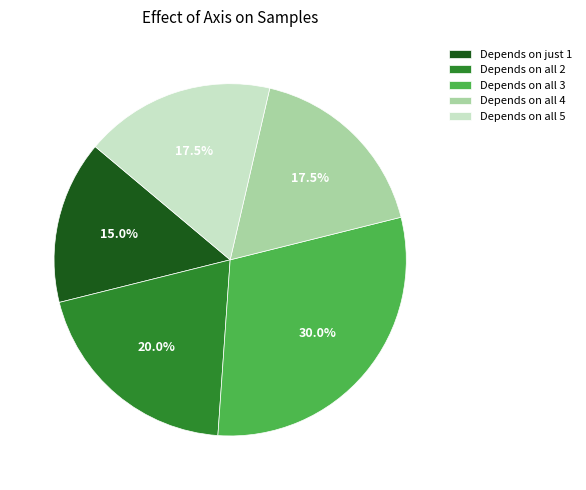

Is there a majority slice in this chart?

No